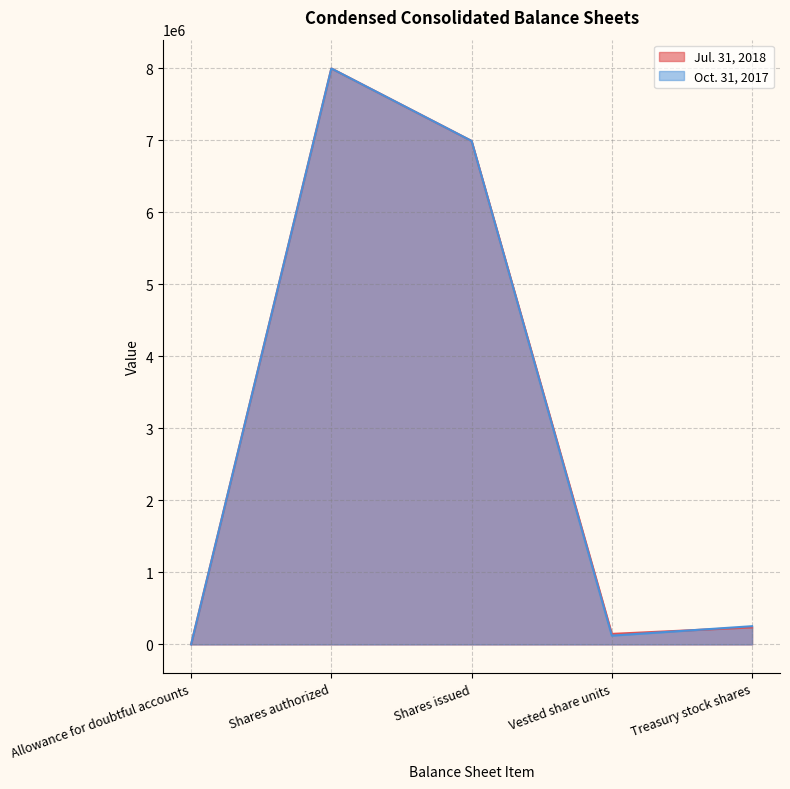

How many data points in Jul. 31, 2018 are less than 236418?

2